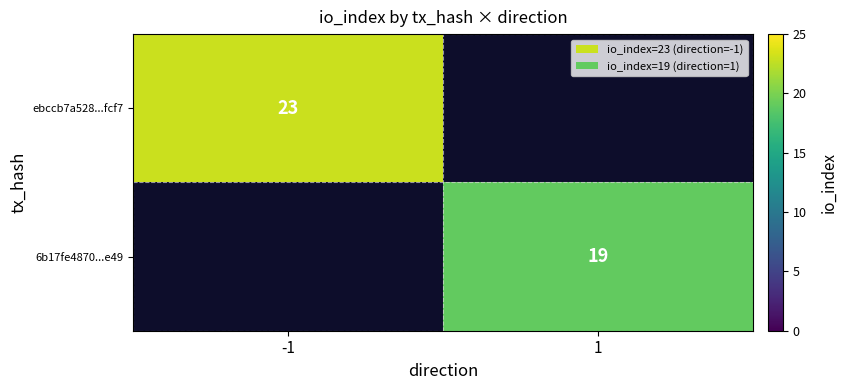

What is the smallest value displayed?

19.0